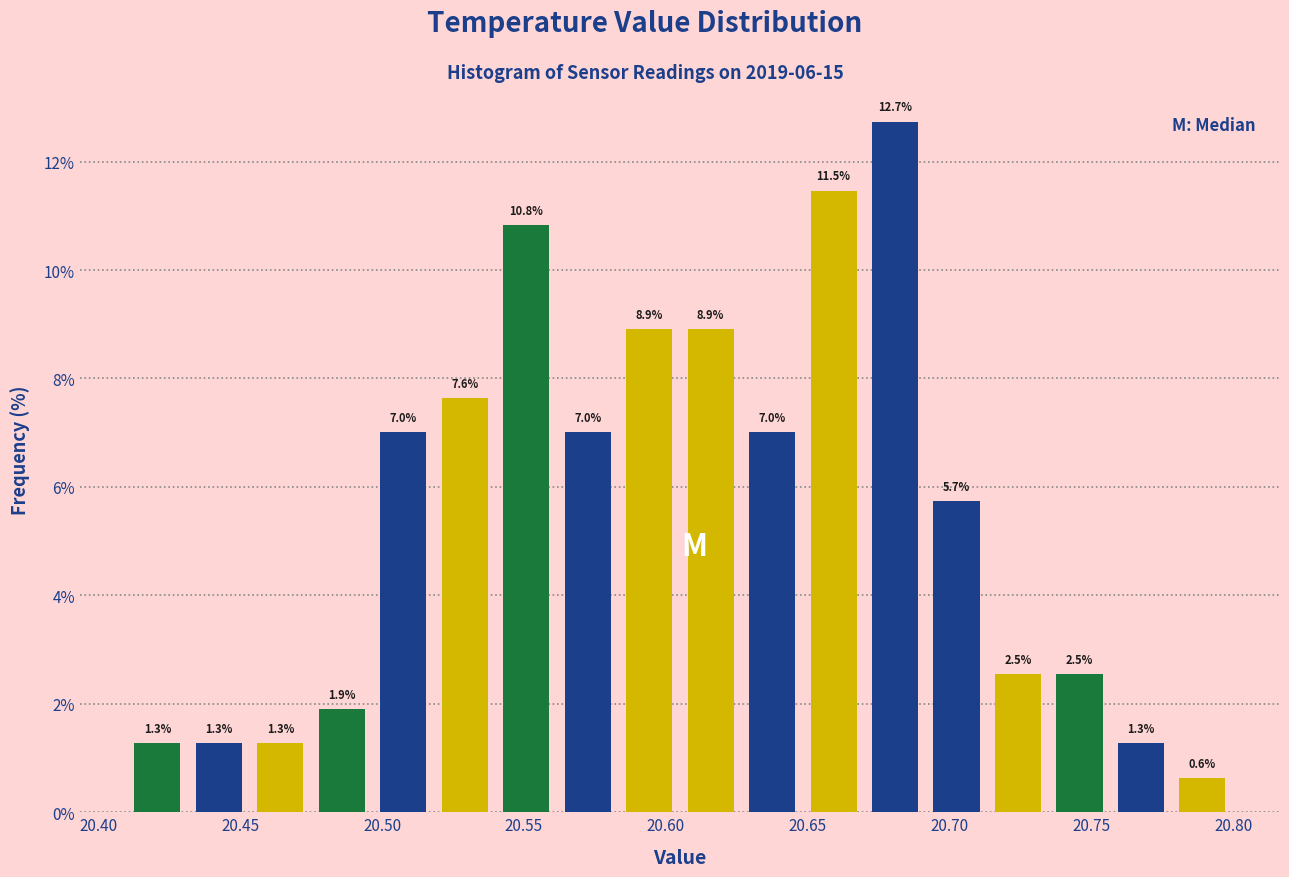

Over which range of the x-axis is the bar tallest?

20.670 to 20.690